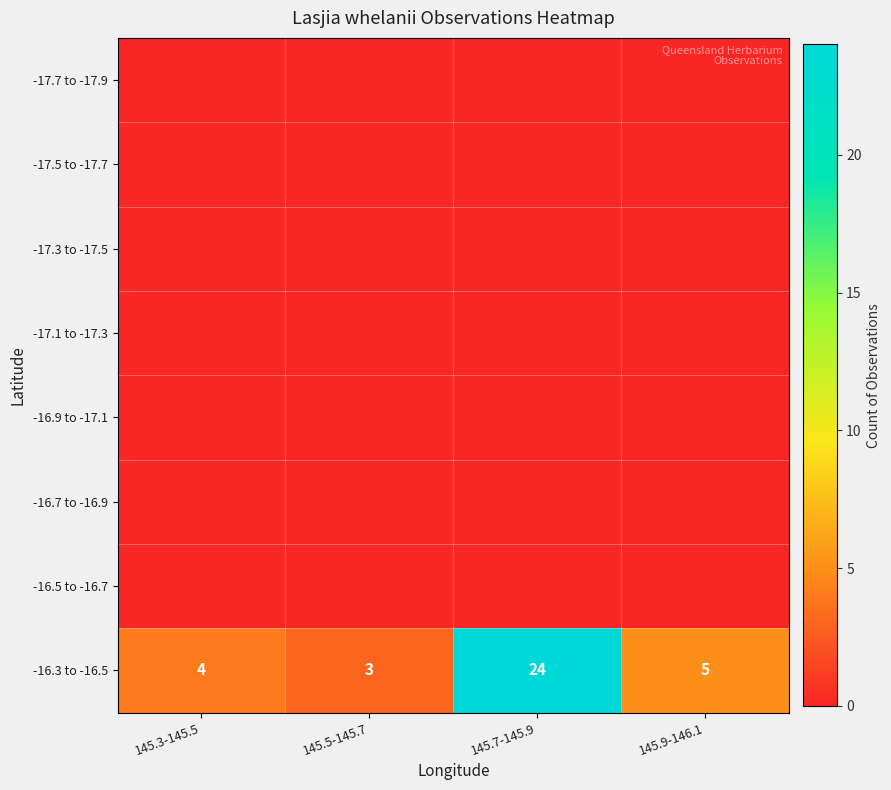

Rank the categories by -16.3 to -16.5 value from lowest to highest.

145.5-145.7, 145.3-145.5, 145.9-146.1, 145.7-145.9